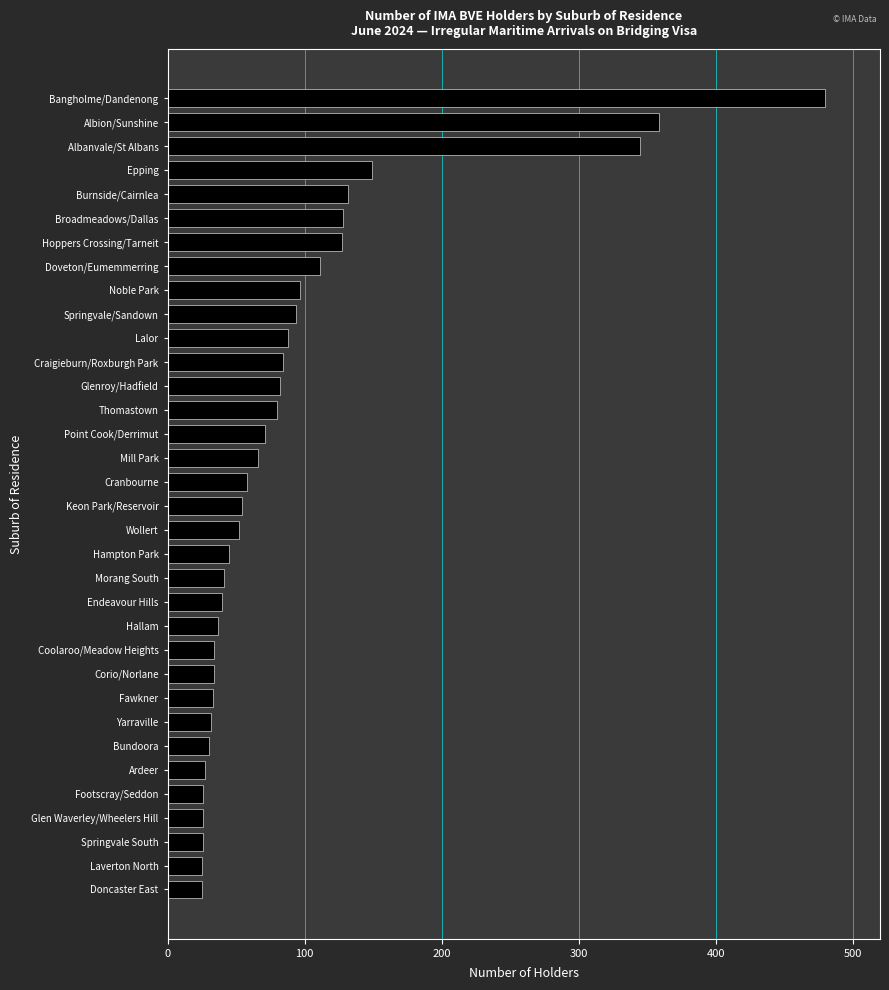

True or false: the data shows 84 at Craigieburn/Roxburgh Park.

True